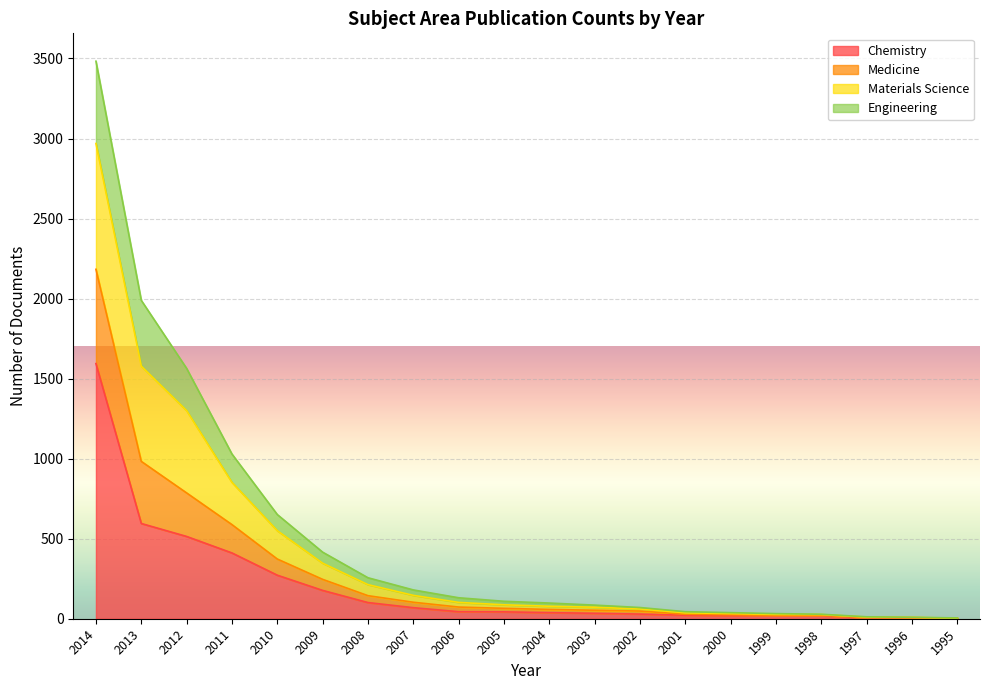

Is it true that Chemistry equals 19 at 1998?

True